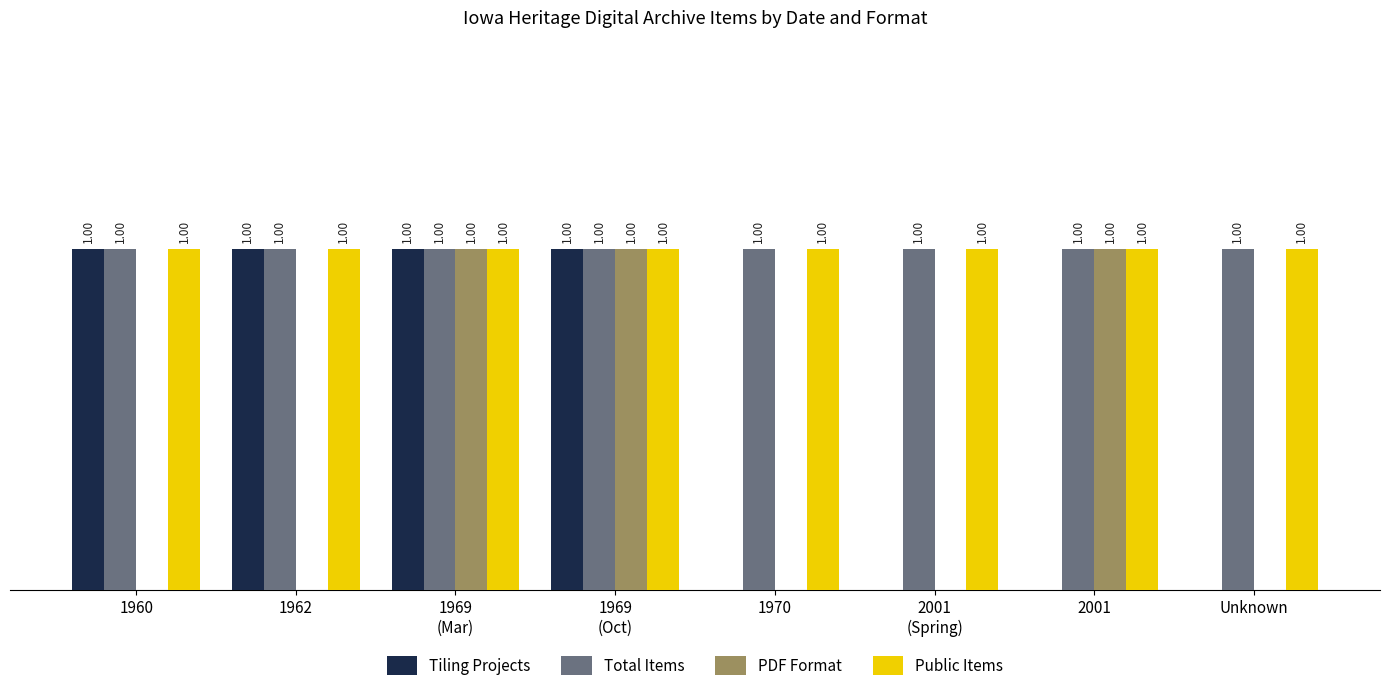

Are the bars horizontal?

No